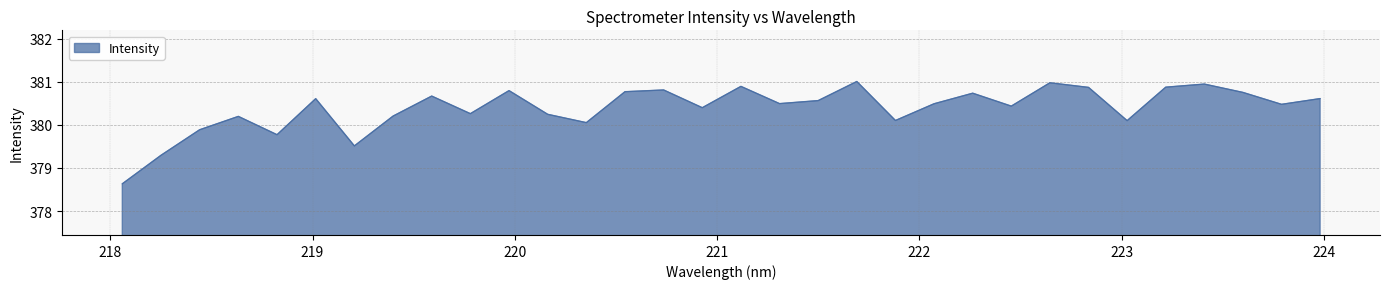

How many categories are shown in the chart?

32